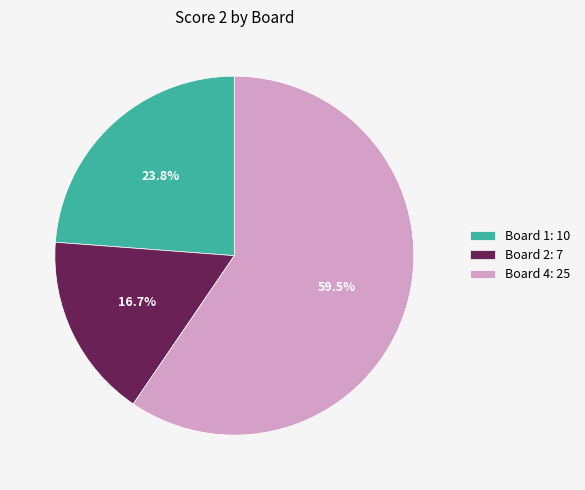

What is the majority slice?

Board 4: 25